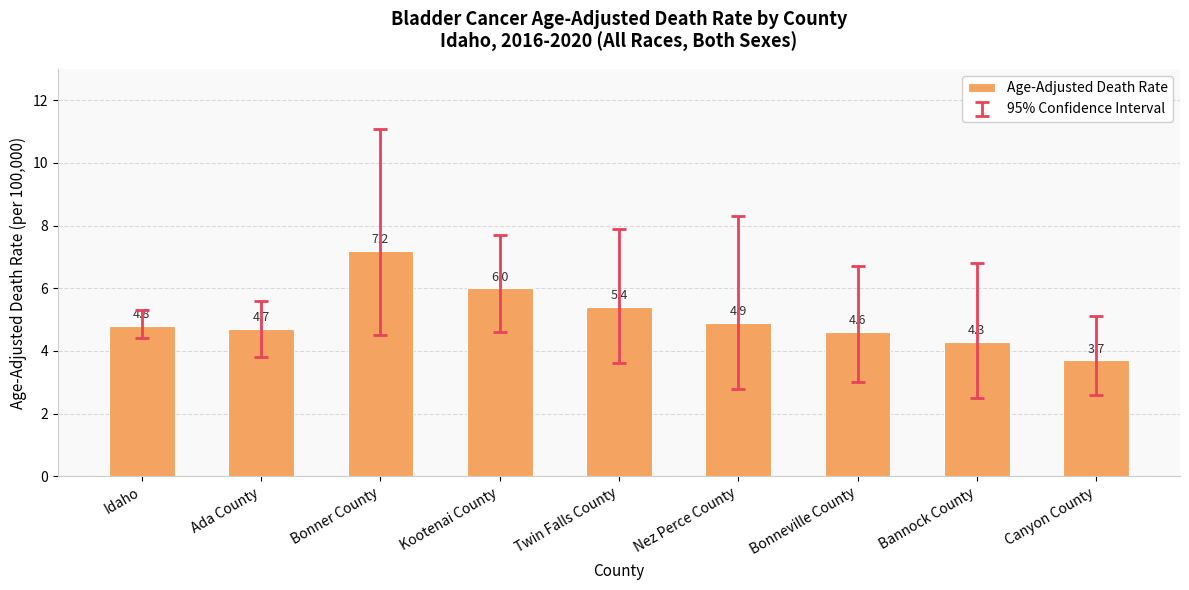

What position from the left is Bonneville County?

7